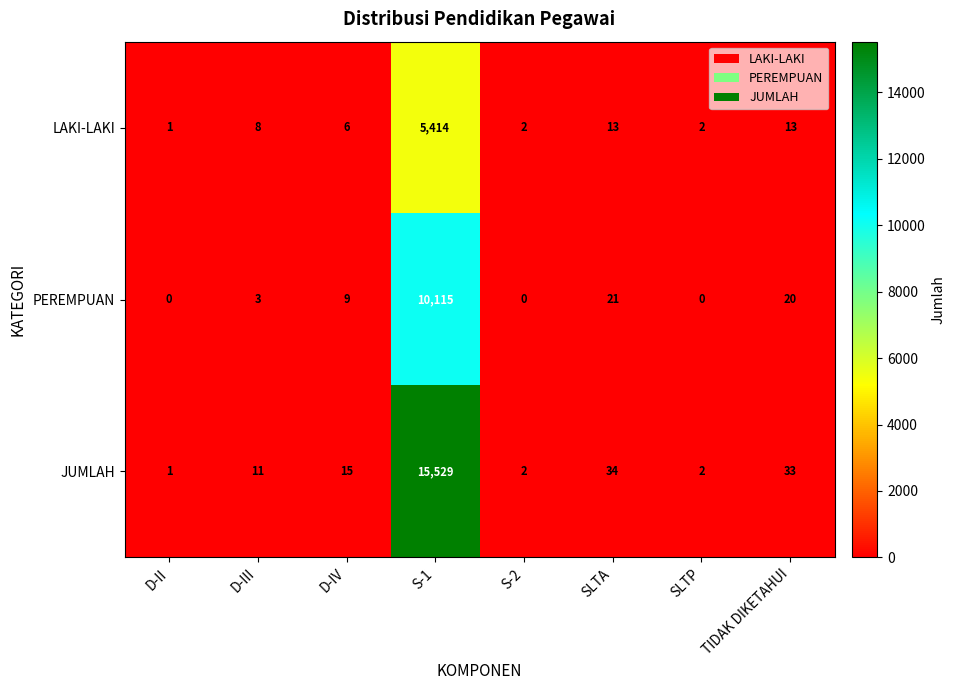

Which series has the largest total across all categories?

JUMLAH